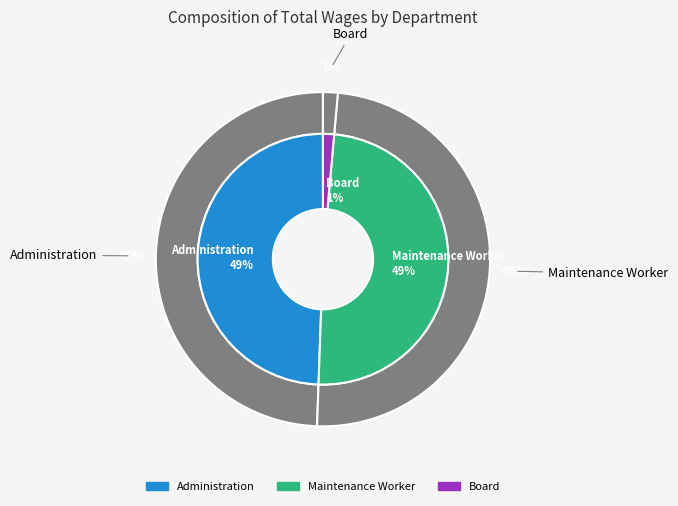

What percentage is the Maintenance Worker slice, to the nearest percent?

49%